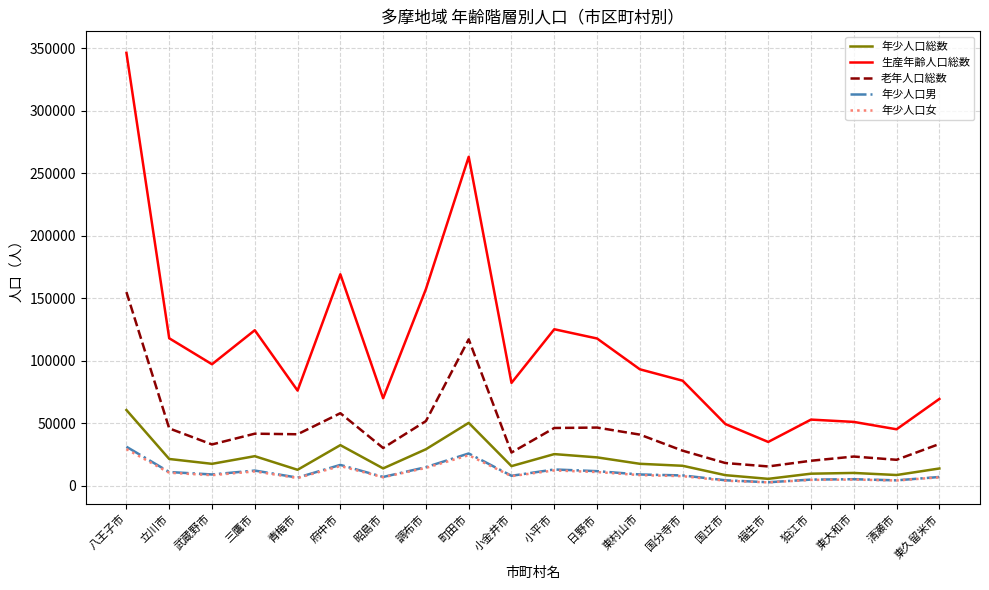

True or false: 年少人口女 and 老年人口総数 cross at least once.

False